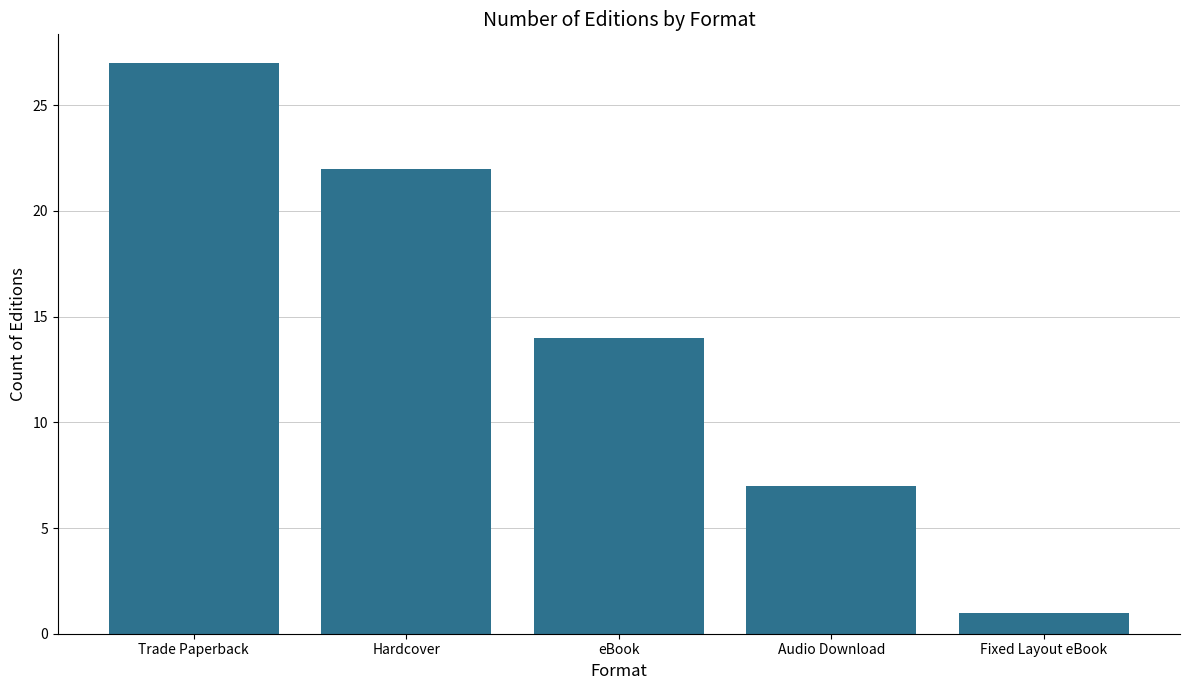

How many values are below 14?

2